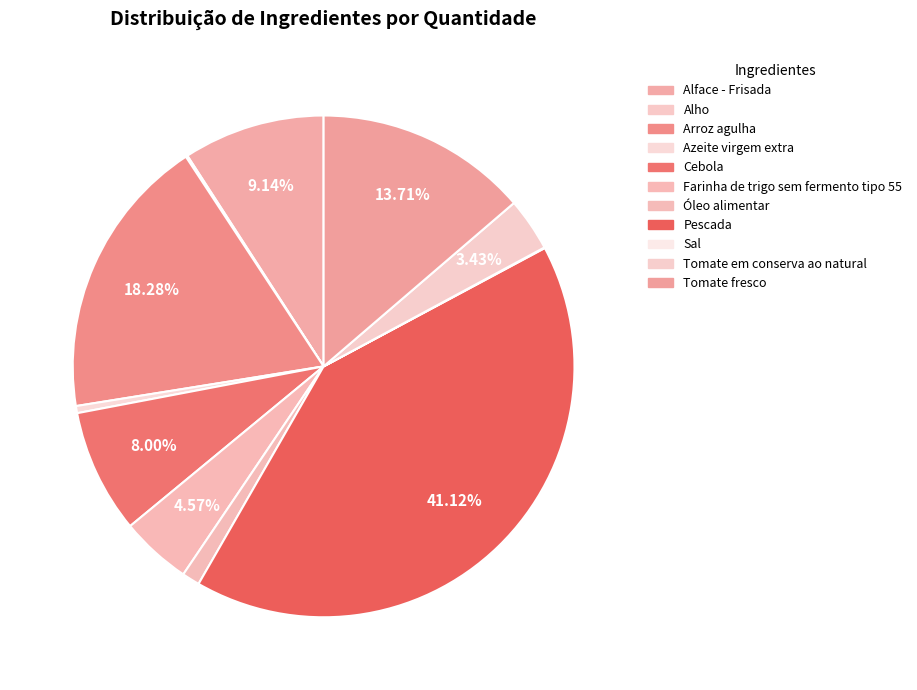

Is it true that Farinha de trigo sem fermento tipo 55 is 1% of the pie?

False